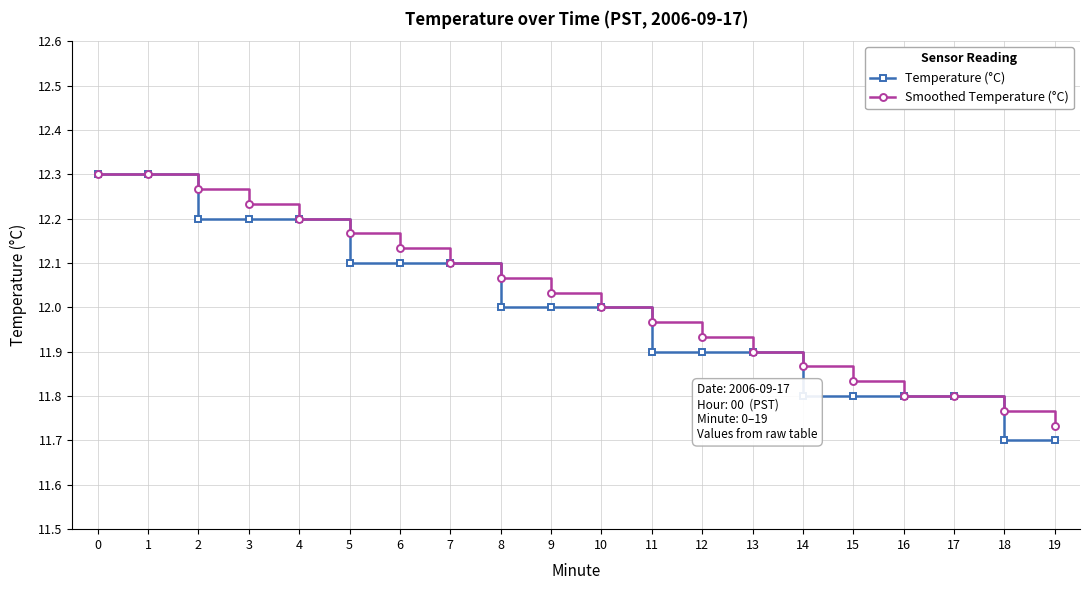

What is the total value across all series at 0?

24.6